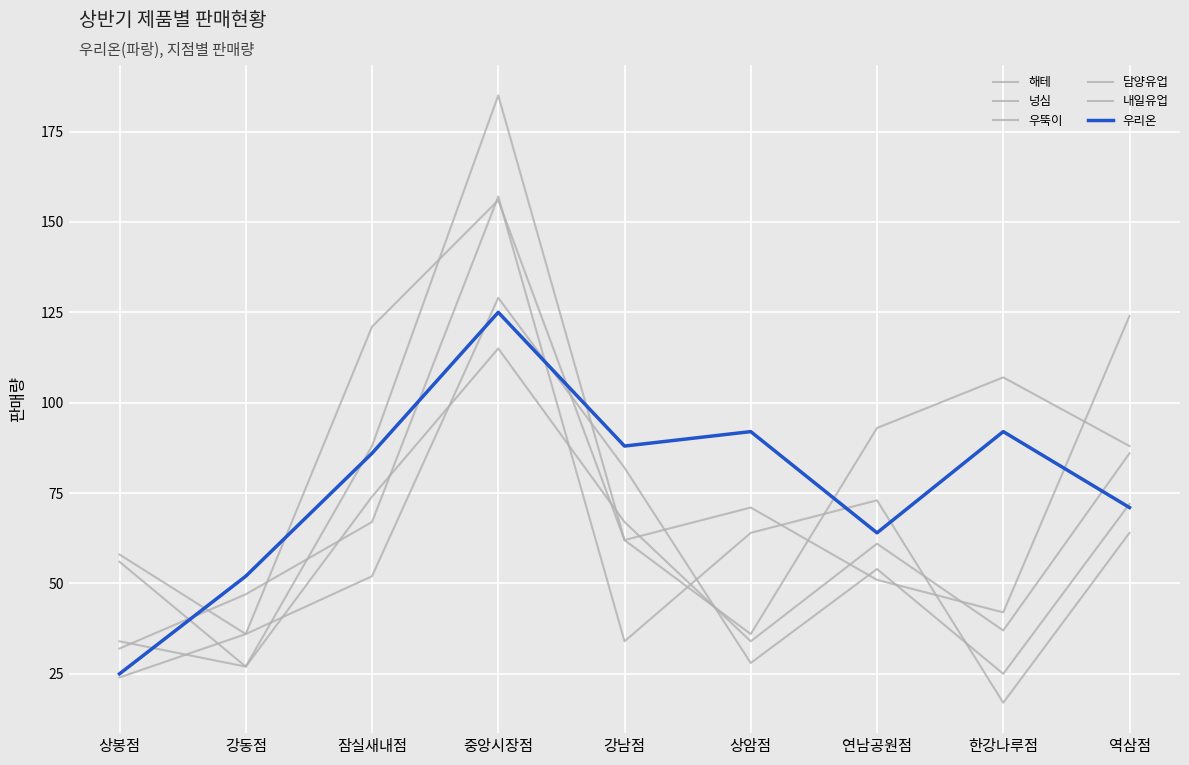

How many lines are shown in the chart?

6